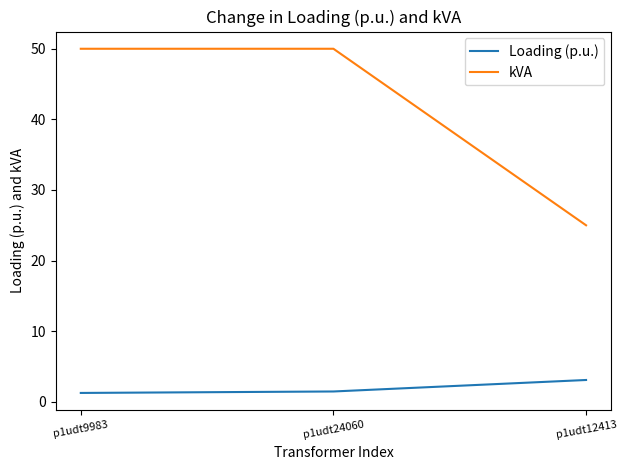

How many lines are shown in the chart?

2